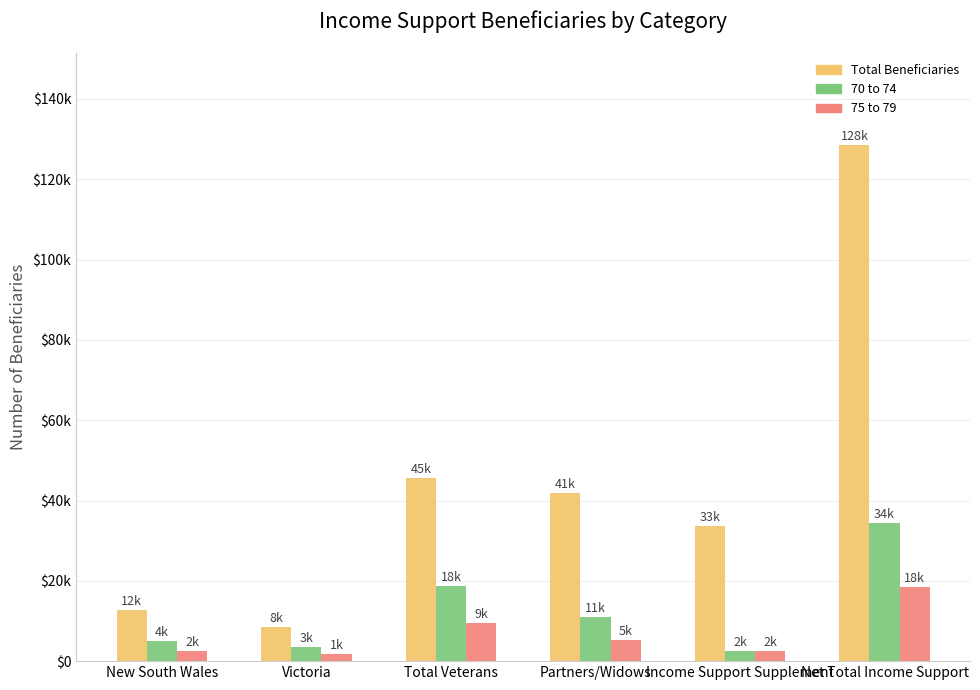

Where does the 70 to 74 series first go above 11027?

Total Veterans